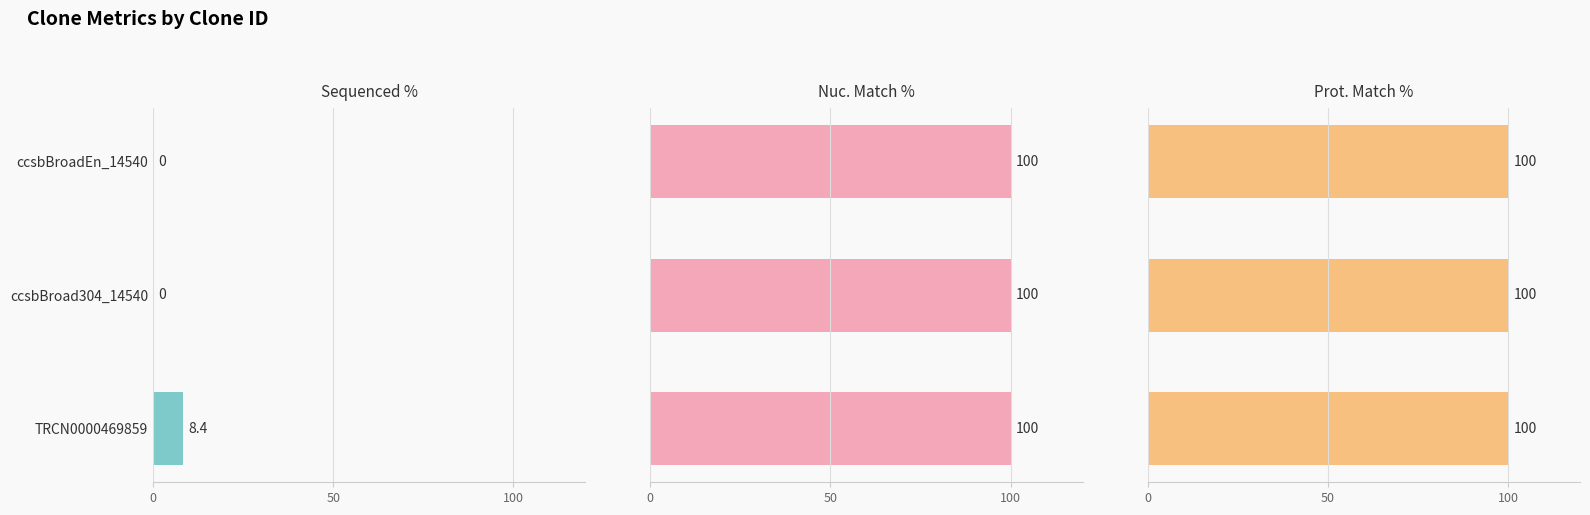

True or false: Sequenced % has a value of 3.7 at TRCN0000469859.

False